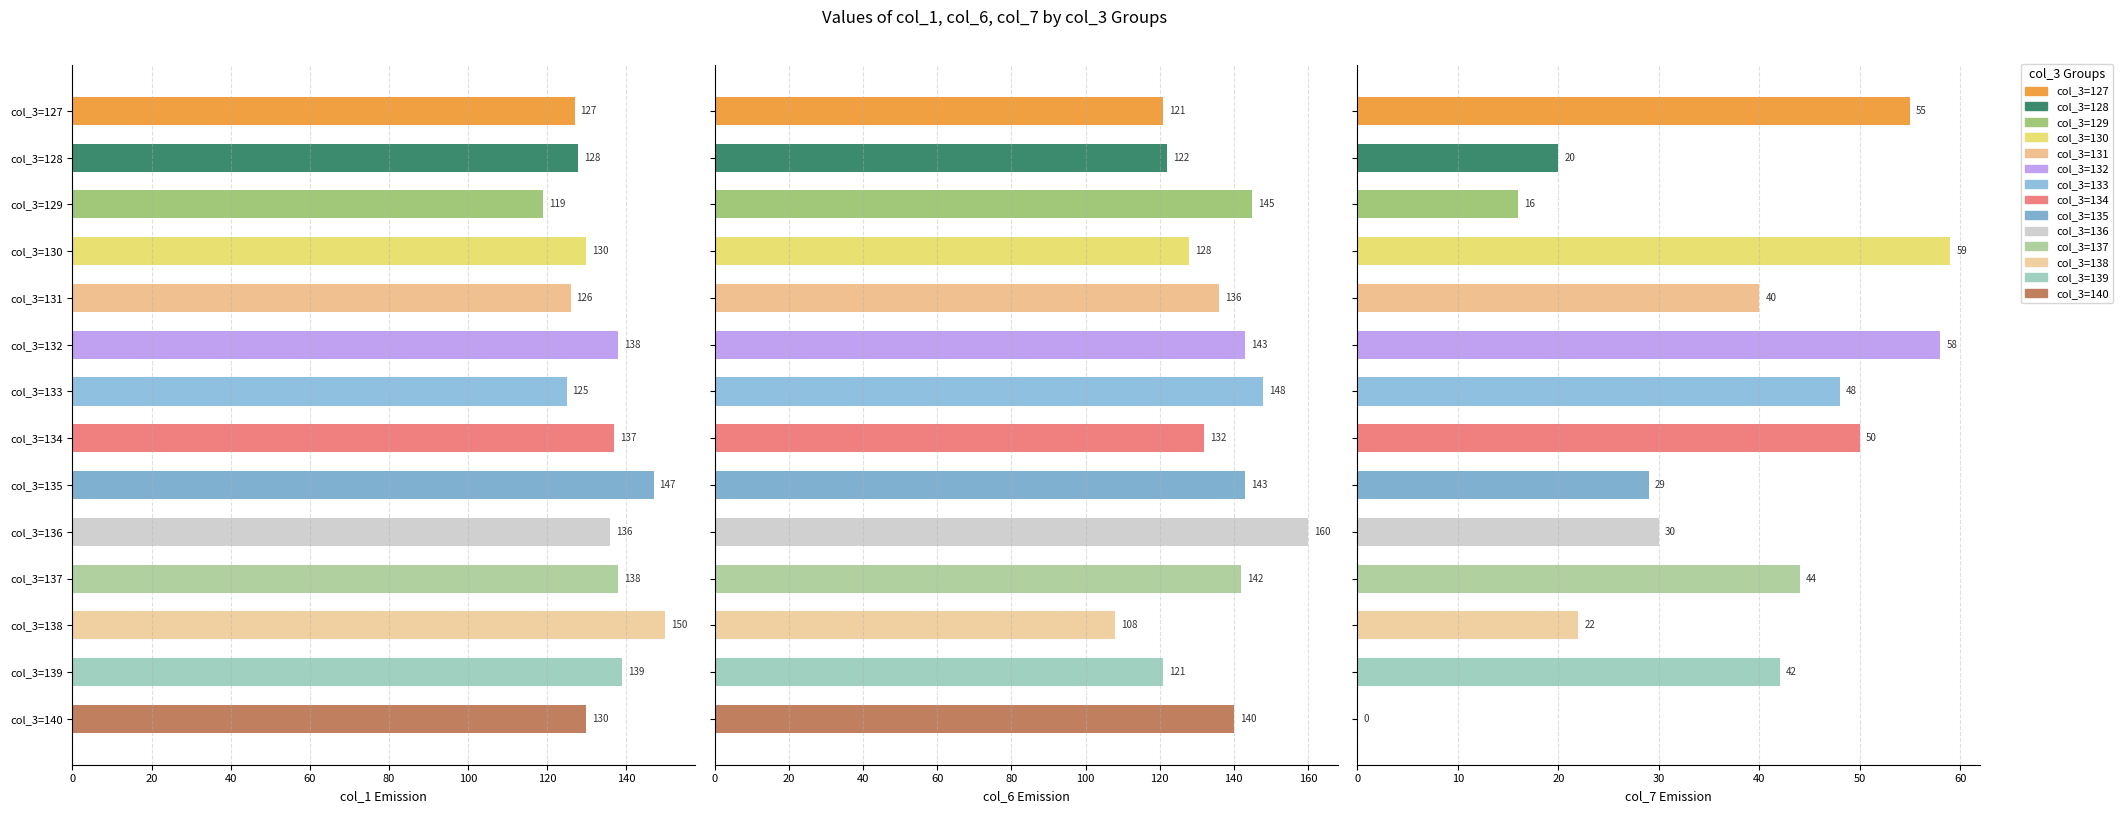

At how many categories does at least one series exceed 32?

14